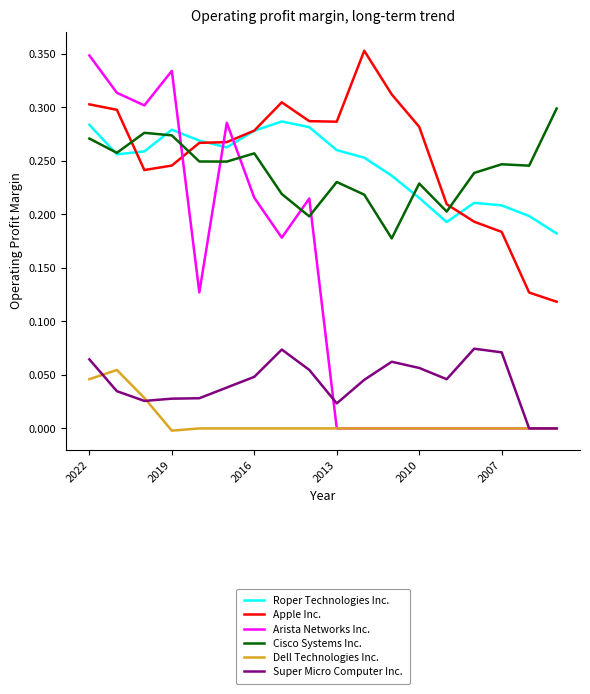

Which series has the widest spread of values?

Arista Networks Inc.